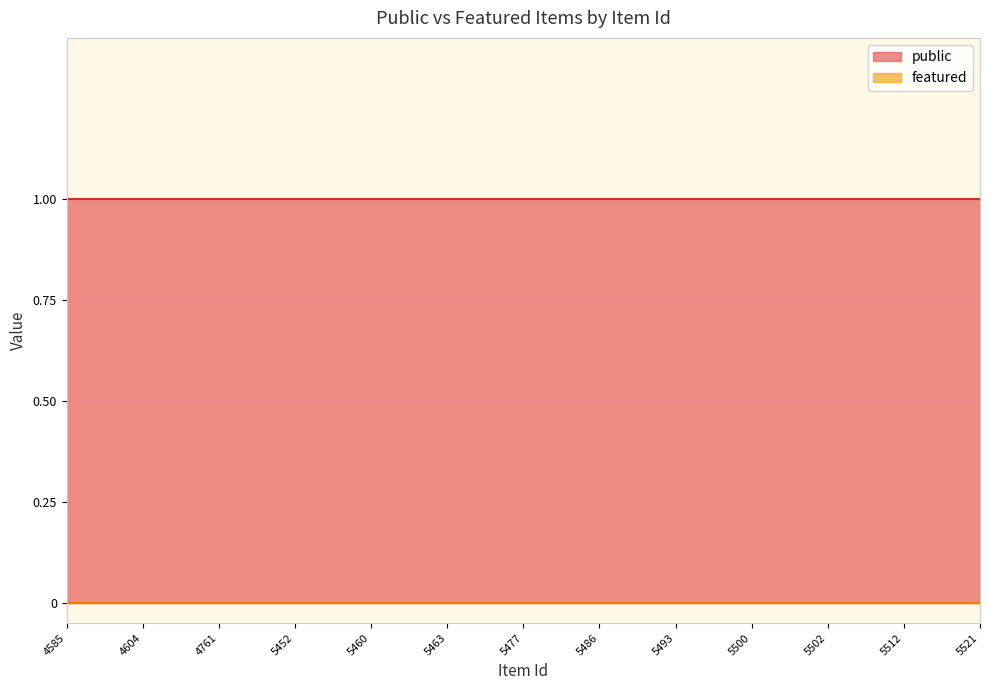

How many lines are shown in the chart?

2